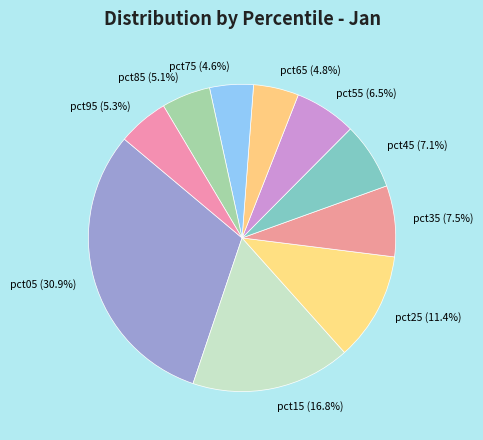

Between pct55 and pct25, which is larger?

pct25